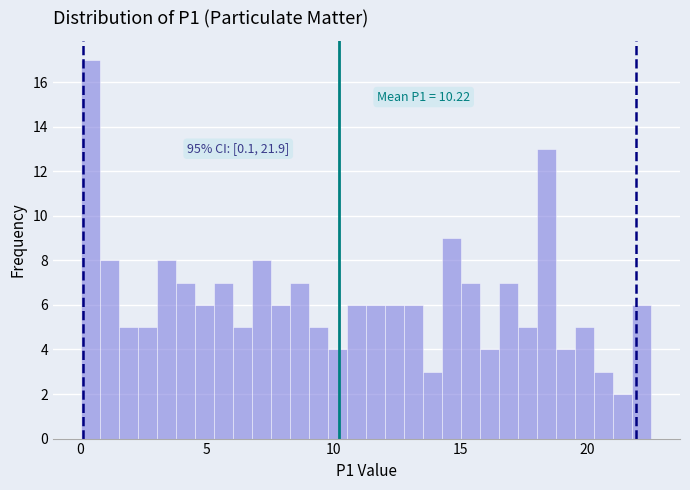

Around what value on the x-axis is the tallest bar? Give the approximate position of its centre, as read against the axis.

0.5